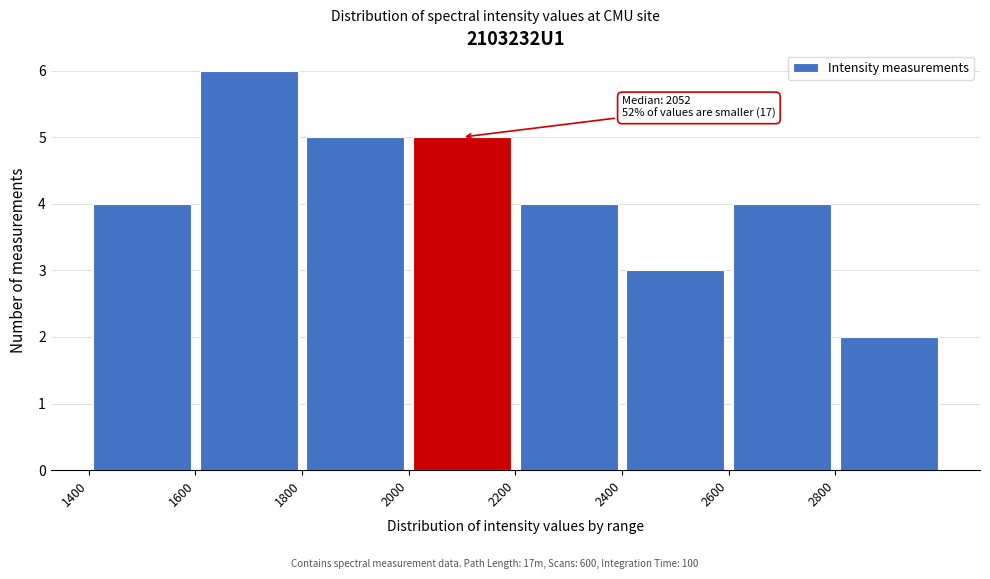

Over which range of the x-axis is the bar tallest?

1600 to 1800